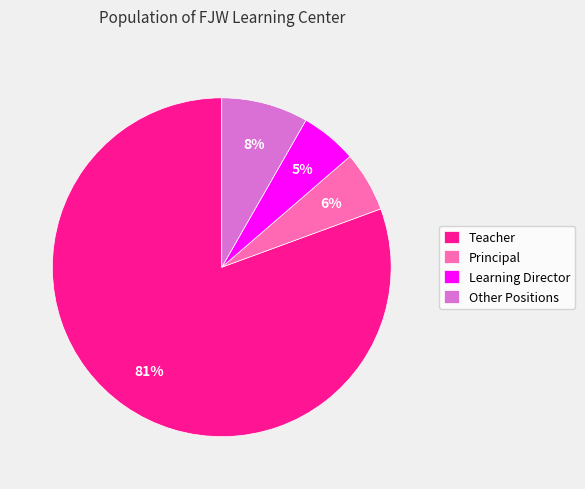

To the nearest percent, what percentage of the pie is Principal?

6%